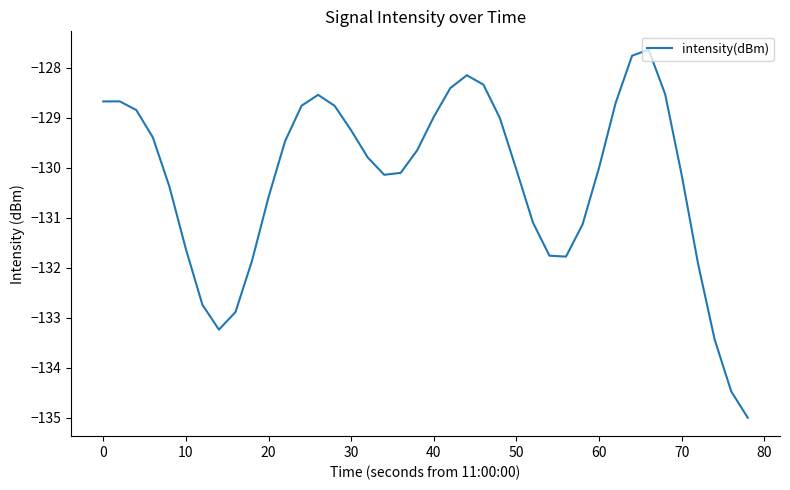

What is the maximum value shown in the chart?

-127.6